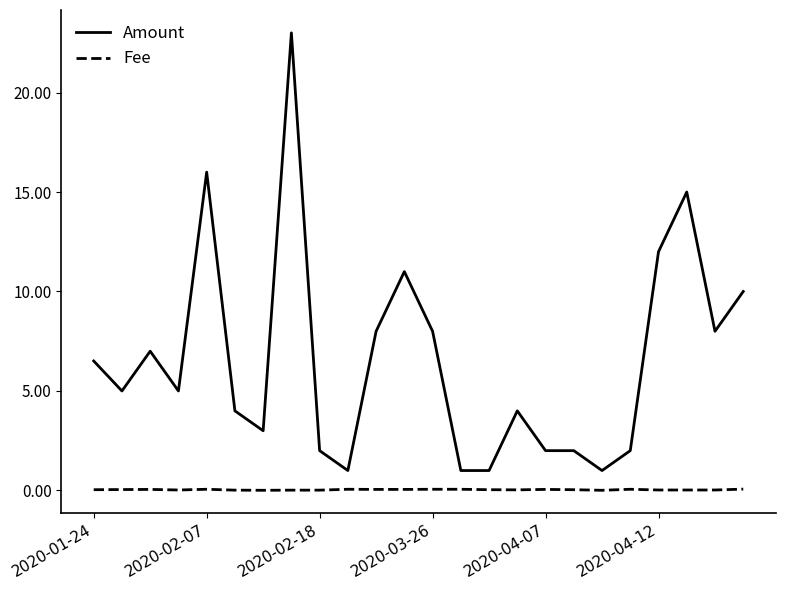

What is the maximum value for Amount?

23.0